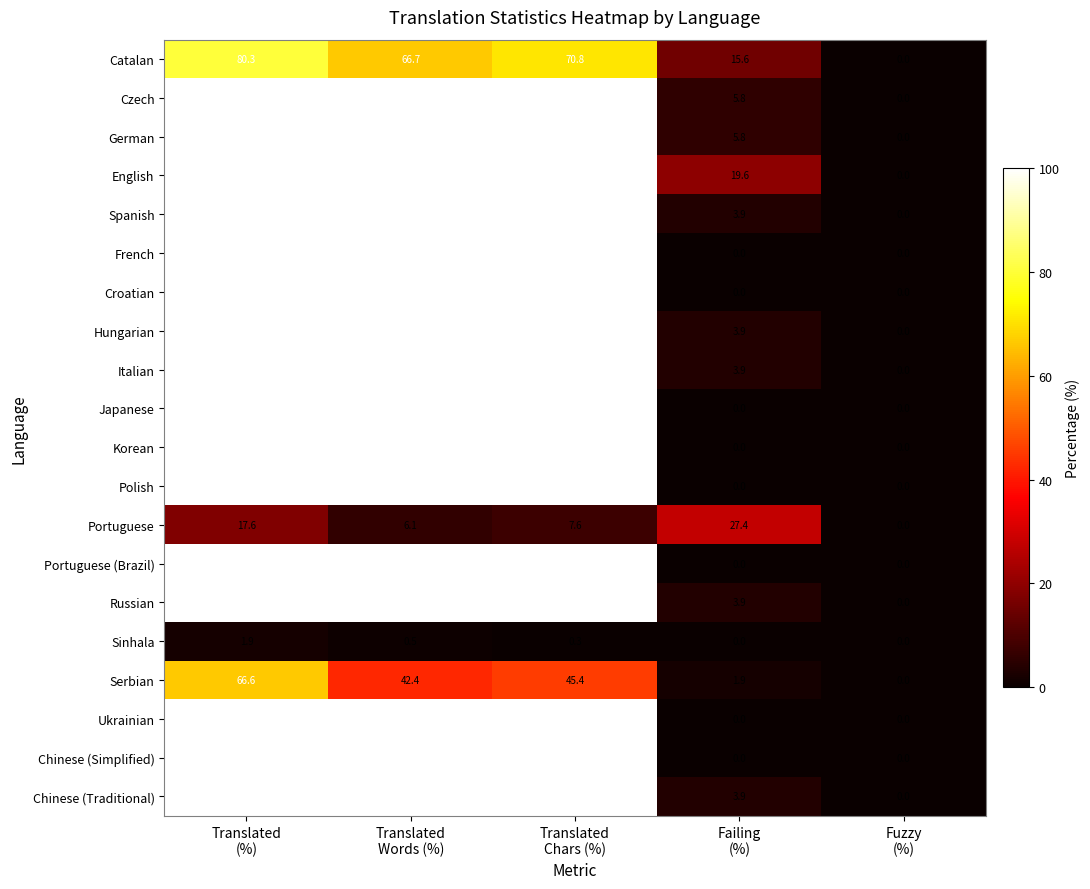

What is the difference between the maximum and minimum values in the Italian series?

100.0